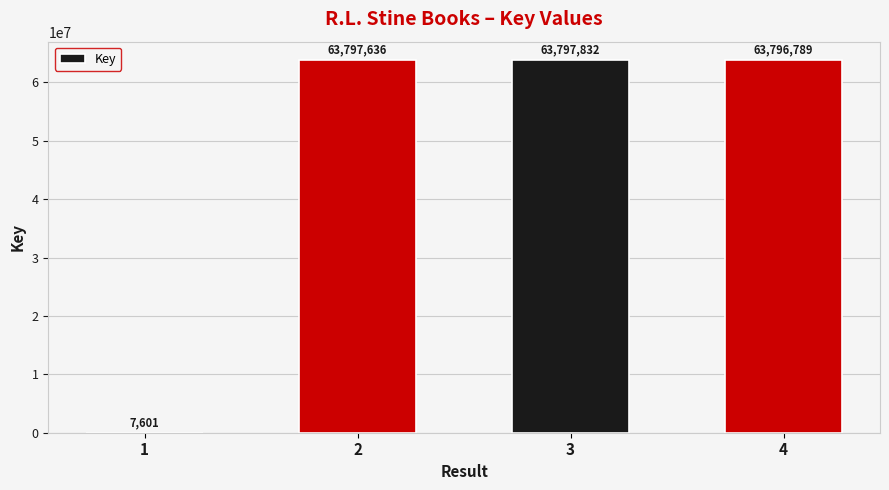

Between 2 and 3, which is larger?

3